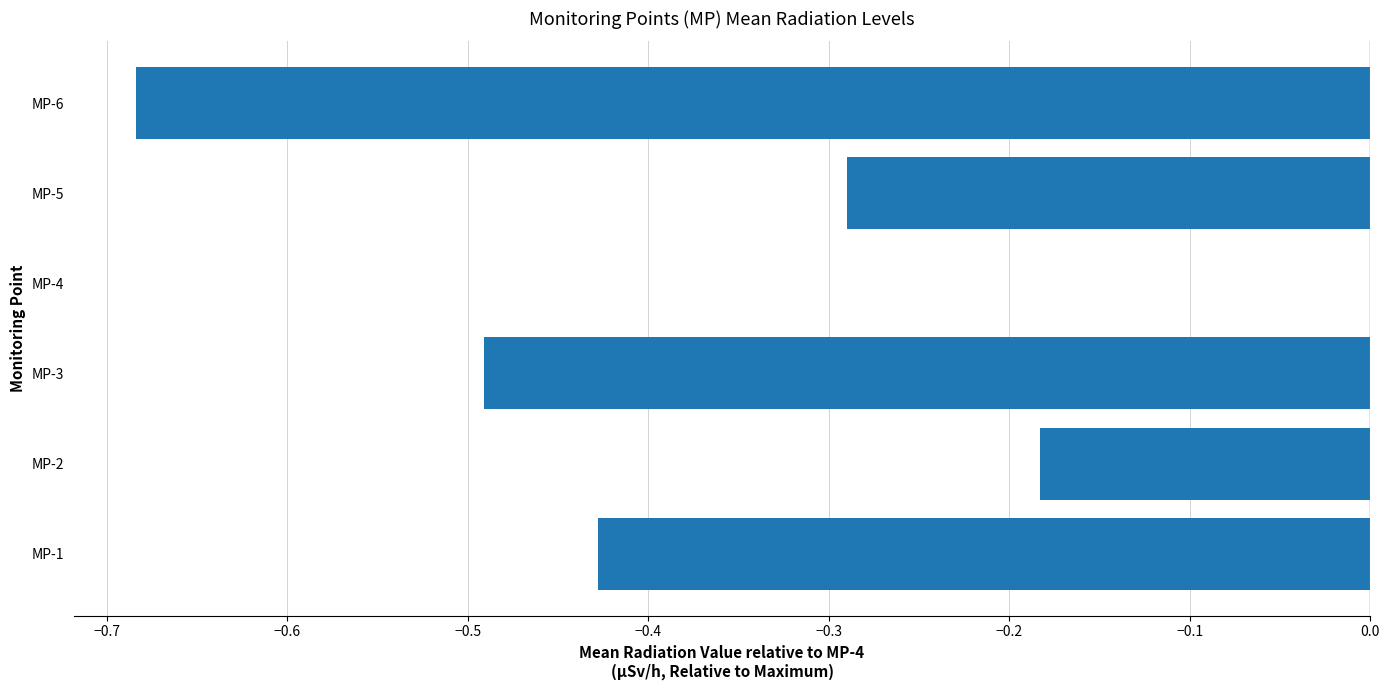

Count the number of categories in the chart.

6